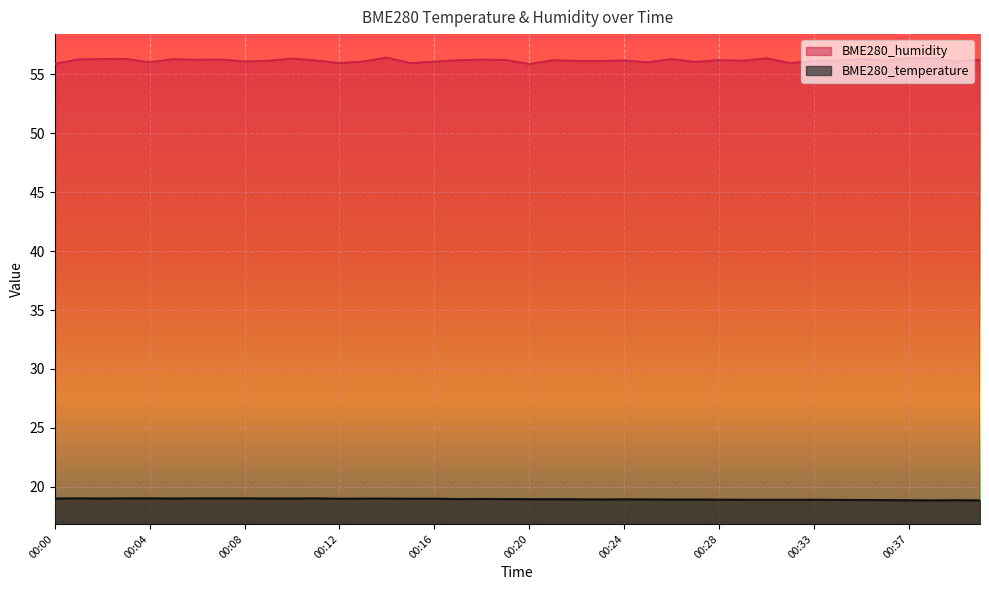

Which category has the highest value in the BME280_temperature series?

00:01